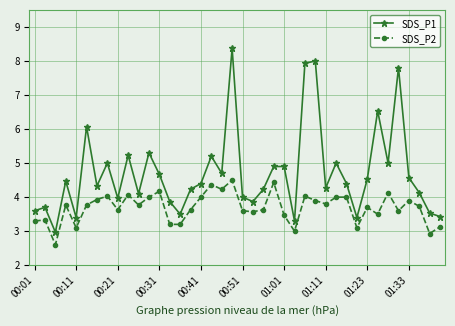

What is the maximum value for SDS_P2?

4.5